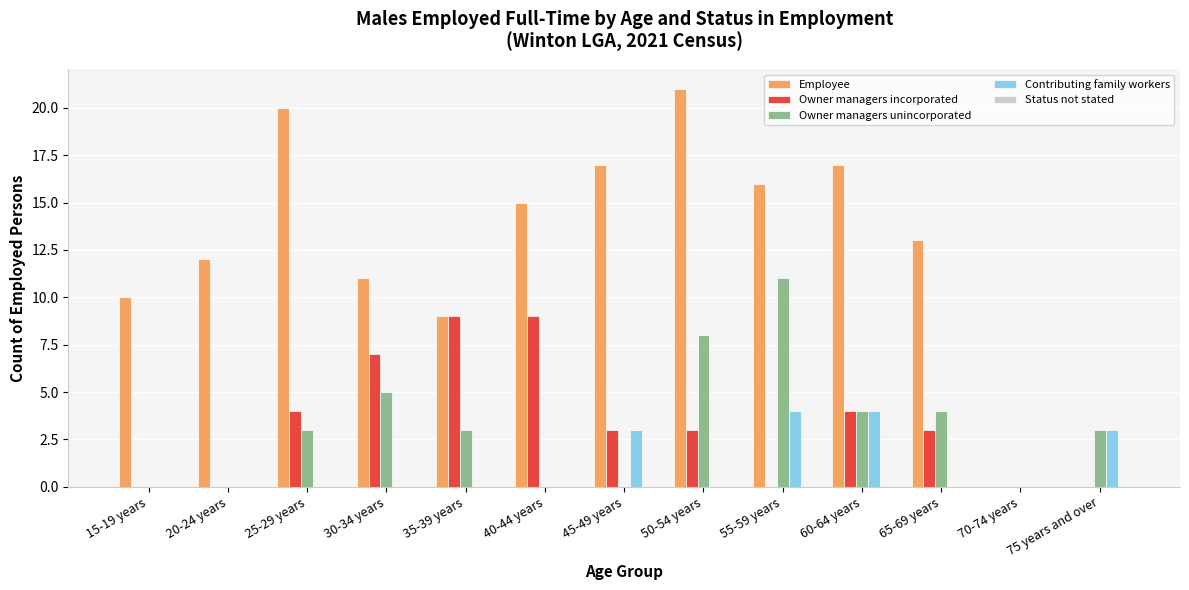

The value of Contributing family workers at 55-59 years is 2. True or false?

False